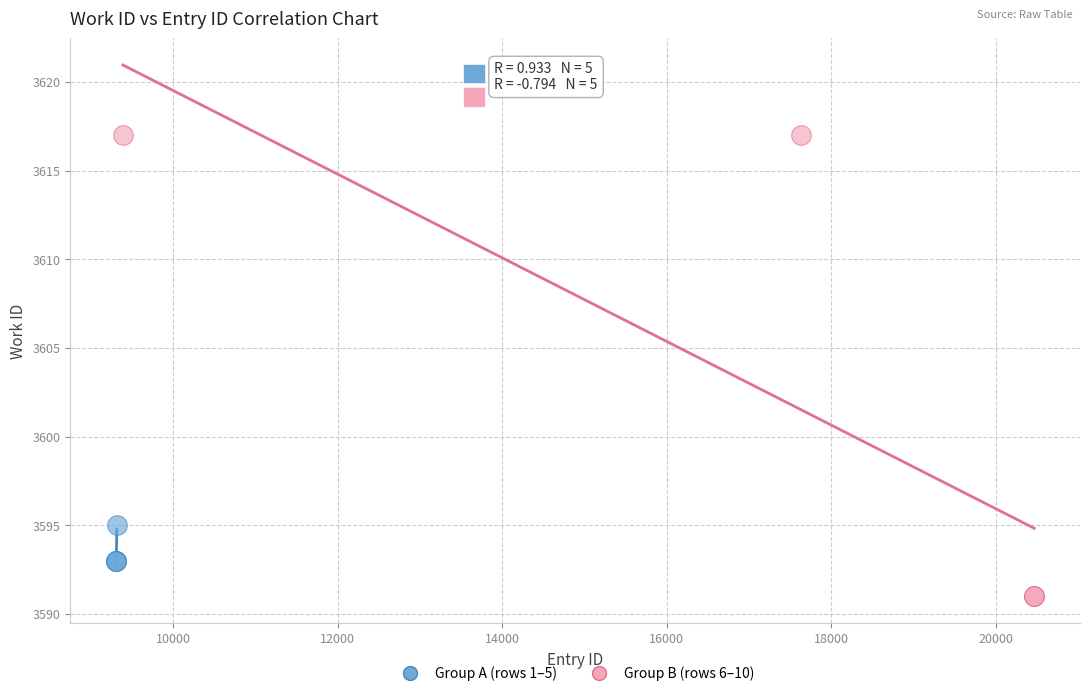

Which series has the largest Y range (max minus min)?

Group B (rows 6–10)